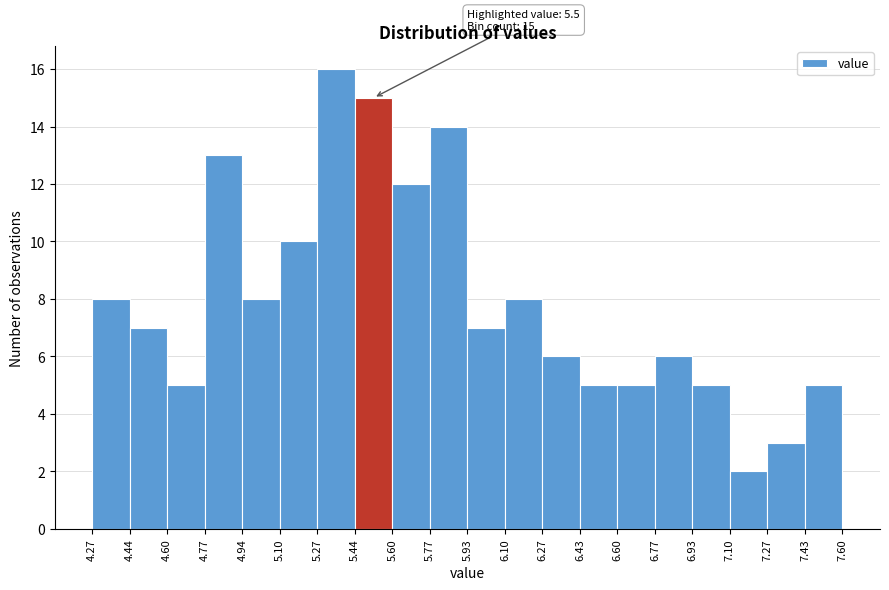

Over which range of the x-axis is the bar tallest?

5.27 to 5.44